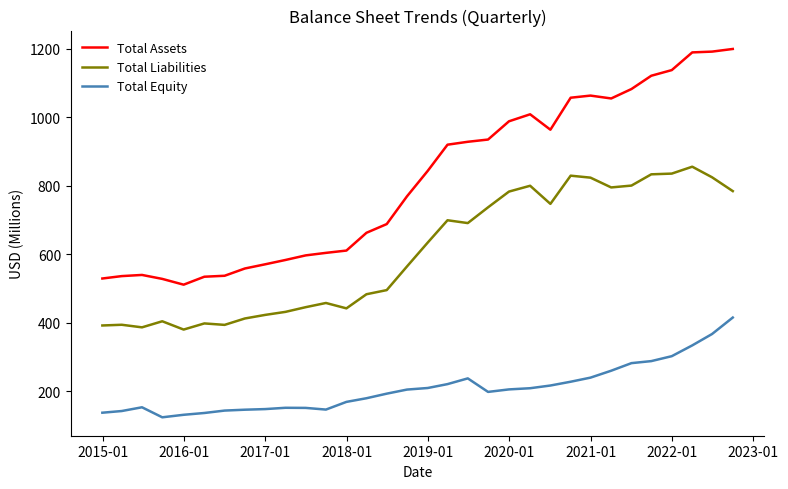

Which series has the largest total across all categories?

Total Assets